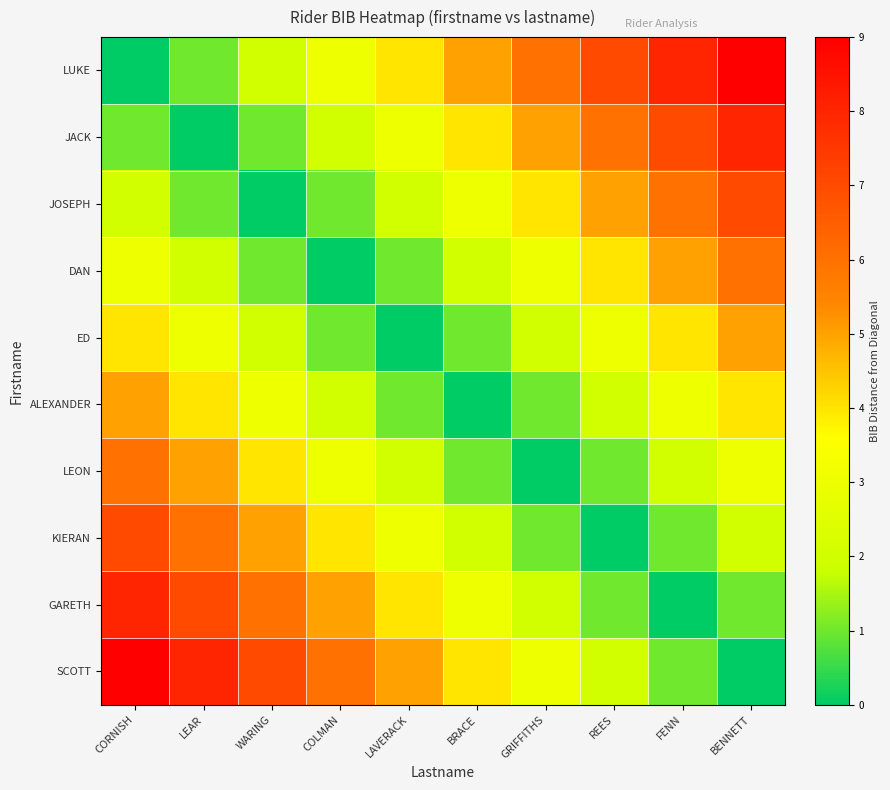

Reading left to right, what are all the values shown in this chart?

LUKE: CORNISH=0	LEAR=1	WARING=2	COLMAN=3	LAVERACK=4	BRACE=5	GRIFFITHS=6	REES=7	FENN=8	BENNETT=9
JACK: CORNISH=1	LEAR=0	WARING=1	COLMAN=2	LAVERACK=3	BRACE=4	GRIFFITHS=5	REES=6	FENN=7	BENNETT=8
JOSEPH: CORNISH=2	LEAR=1	WARING=0	COLMAN=1	LAVERACK=2	BRACE=3	GRIFFITHS=4	REES=5	FENN=6	BENNETT=7
DAN: CORNISH=3	LEAR=2	WARING=1	COLMAN=0	LAVERACK=1	BRACE=2	GRIFFITHS=3	REES=4	FENN=5	BENNETT=6
ED: CORNISH=4	LEAR=3	WARING=2	COLMAN=1	LAVERACK=0	BRACE=1	GRIFFITHS=2	REES=3	FENN=4	BENNETT=5
ALEXANDER: CORNISH=5	LEAR=4	WARING=3	COLMAN=2	LAVERACK=1	BRACE=0	GRIFFITHS=1	REES=2	FENN=3	BENNETT=4
LEON: CORNISH=6	LEAR=5	WARING=4	COLMAN=3	LAVERACK=2	BRACE=1	GRIFFITHS=0	REES=1	FENN=2	BENNETT=3
KIERAN: CORNISH=7	LEAR=6	WARING=5	COLMAN=4	LAVERACK=3	BRACE=2	GRIFFITHS=1	REES=0	FENN=1	BENNETT=2
GARETH: CORNISH=8	LEAR=7	WARING=6	COLMAN=5	LAVERACK=4	BRACE=3	GRIFFITHS=2	REES=1	FENN=0	BENNETT=1
SCOTT: CORNISH=9	LEAR=8	WARING=7	COLMAN=6	LAVERACK=5	BRACE=4	GRIFFITHS=3	REES=2	FENN=1	BENNETT=0